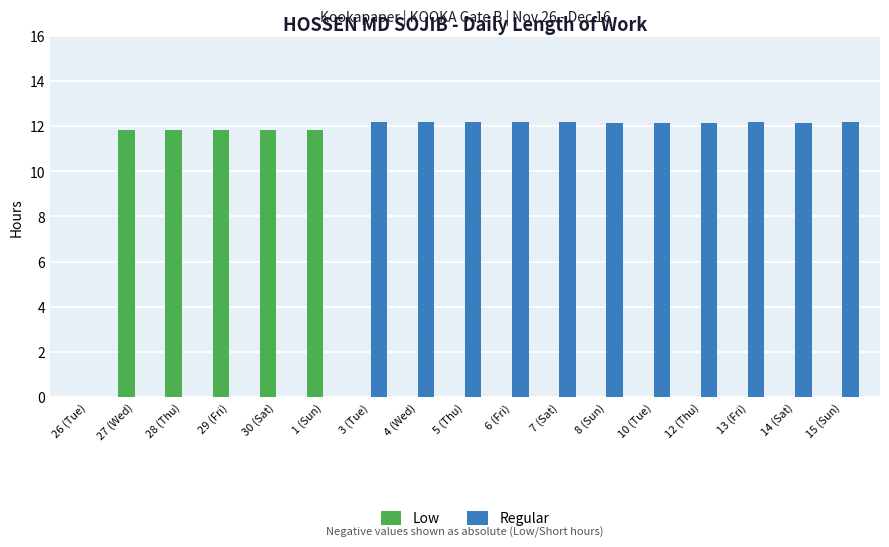

What is the sum of the Regular values at 10 (Tue) and 30 (Sat)?

12.1